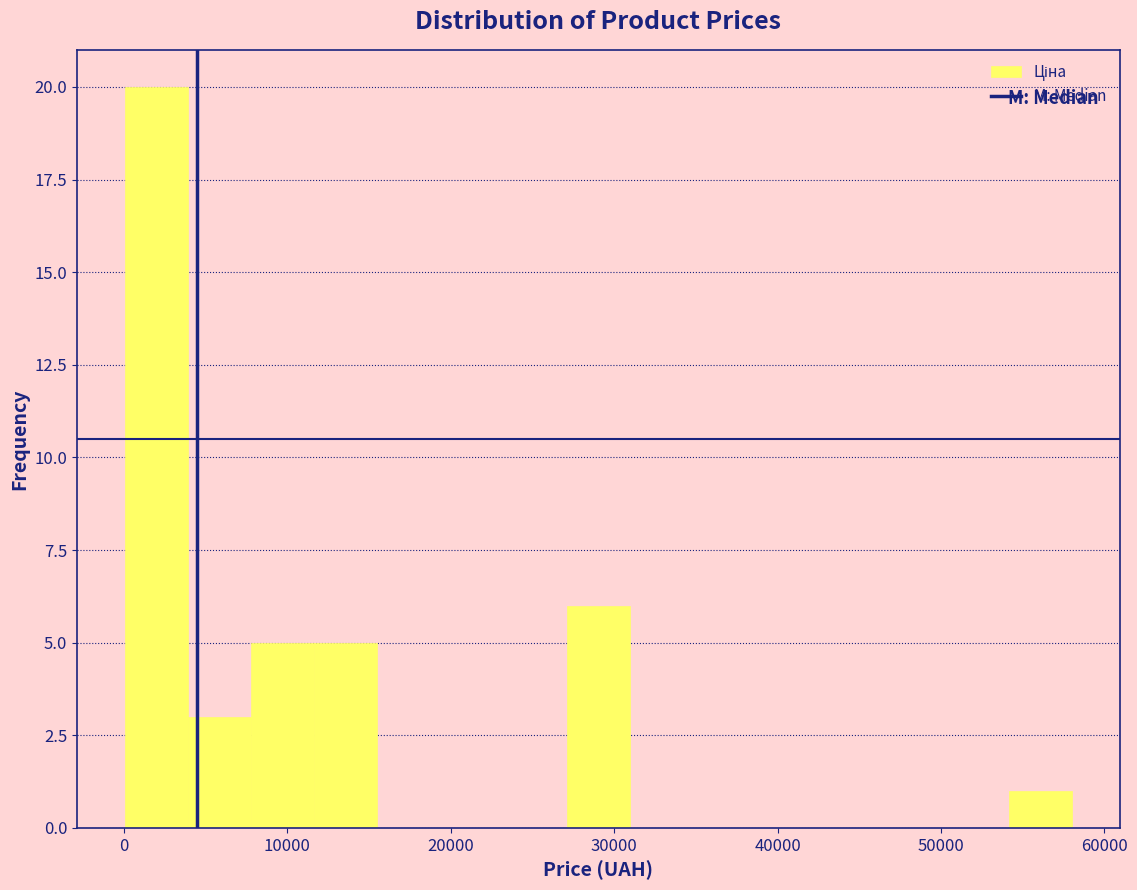

Read against the x-axis, roughly where is the centre of the tallest bar?

2000